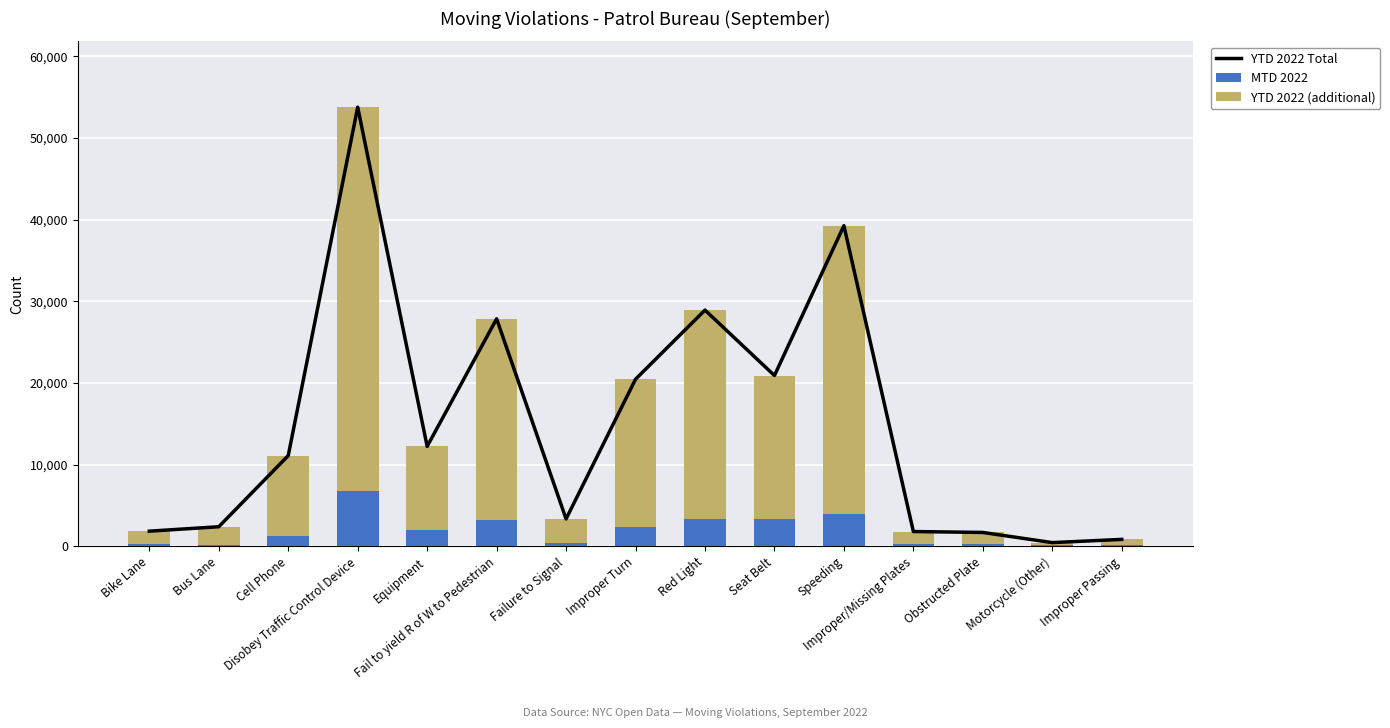

What is the total value across all series at Cell Phone?

22200